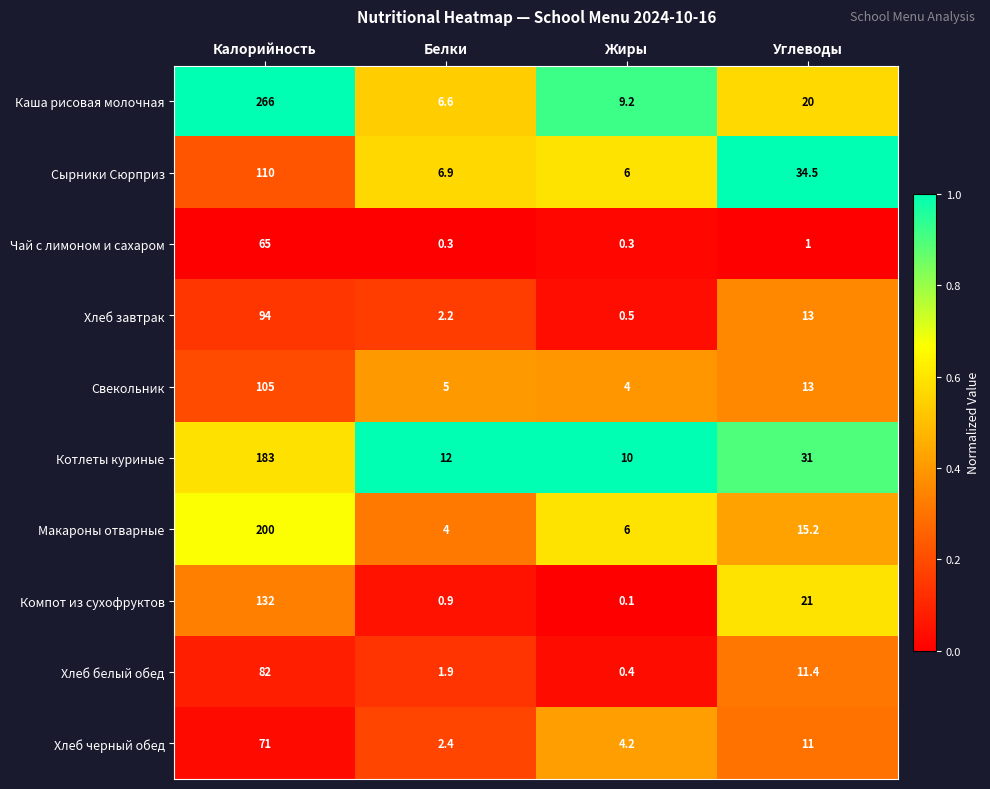

Rank the series by their maximum value, from highest to lowest.

Каша рисовая молочная, Макароны отварные, Котлеты куриные, Компот из сухофруктов, Сырники Сюрприз, Свекольник, Хлеб завтрак, Хлеб белый обед, Хлеб черный обед, Чай с лимоном и сахаром